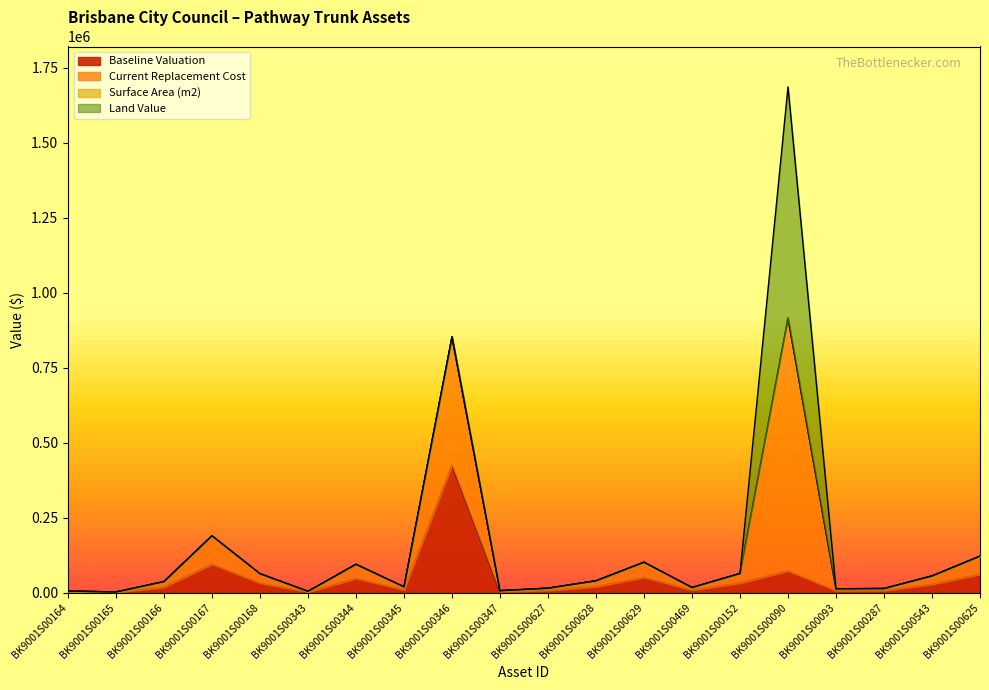

Which category has the highest value in the Baseline Valuation series?

BK9001S00346